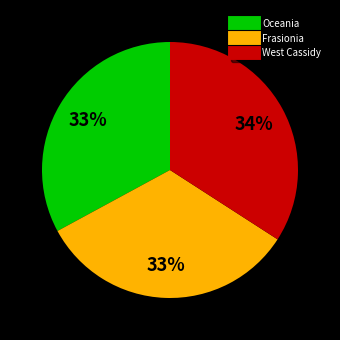

What percentage is the Frasionia slice, to the nearest percent?

33%